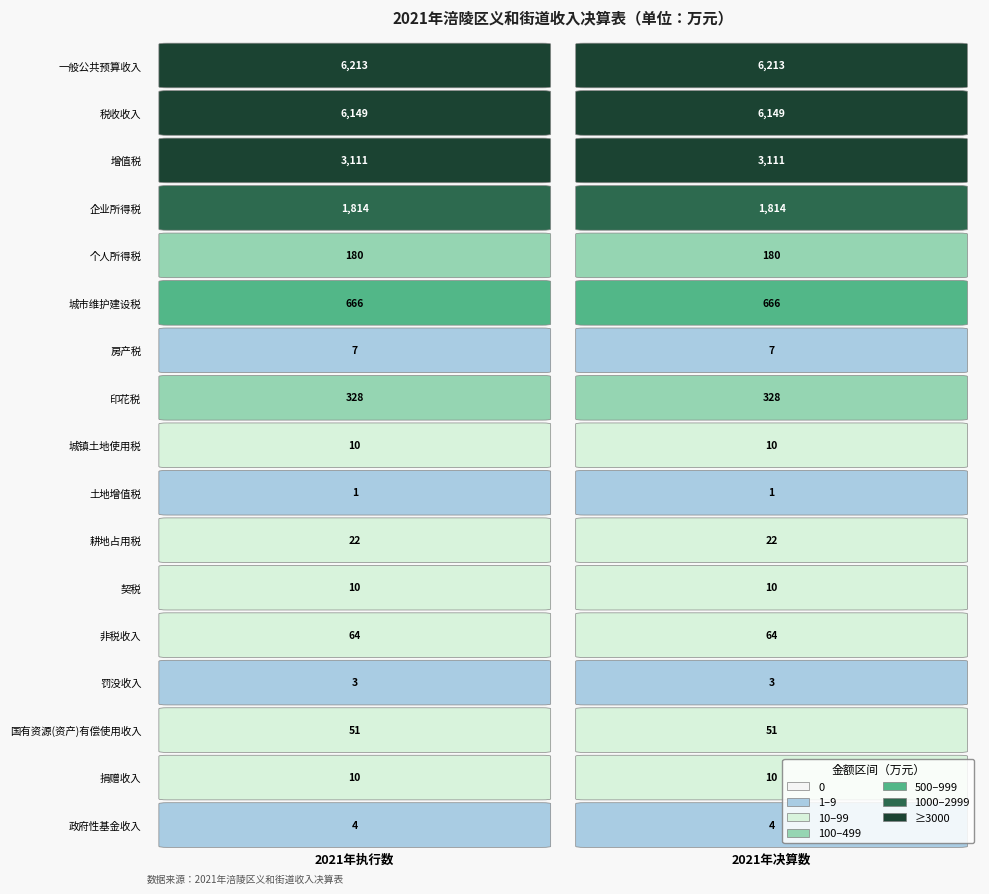

What is the average value of the 企业所得税 series?

1814